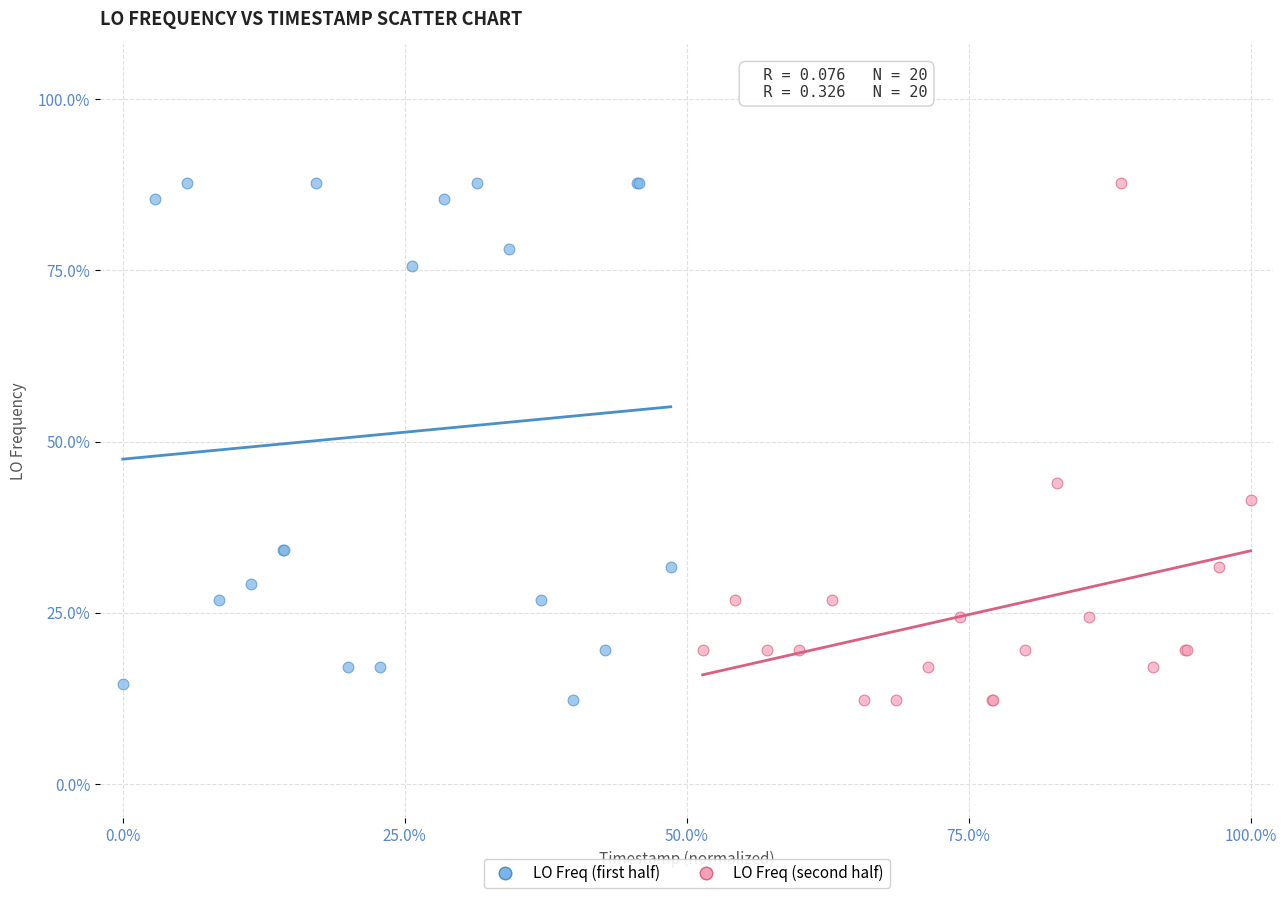

What are all the series names shown in the legend?

LO Freq (first half), LO Freq (second half)